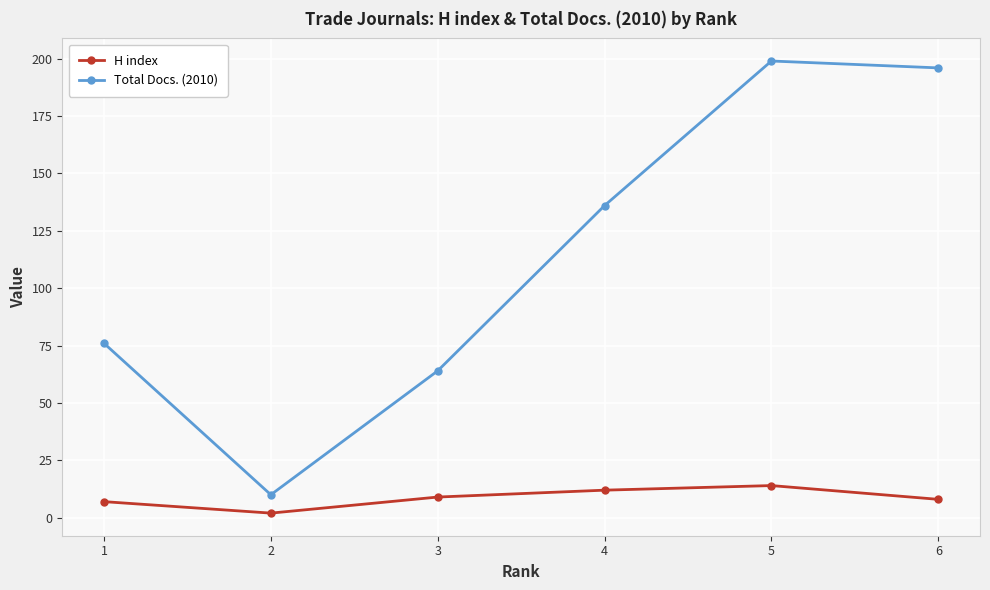

Reading right to left, what are all the values shown in this chart?

H index: 8	14	12	9	2	7
Total Docs. (2010): 196	199	136	64	10	76